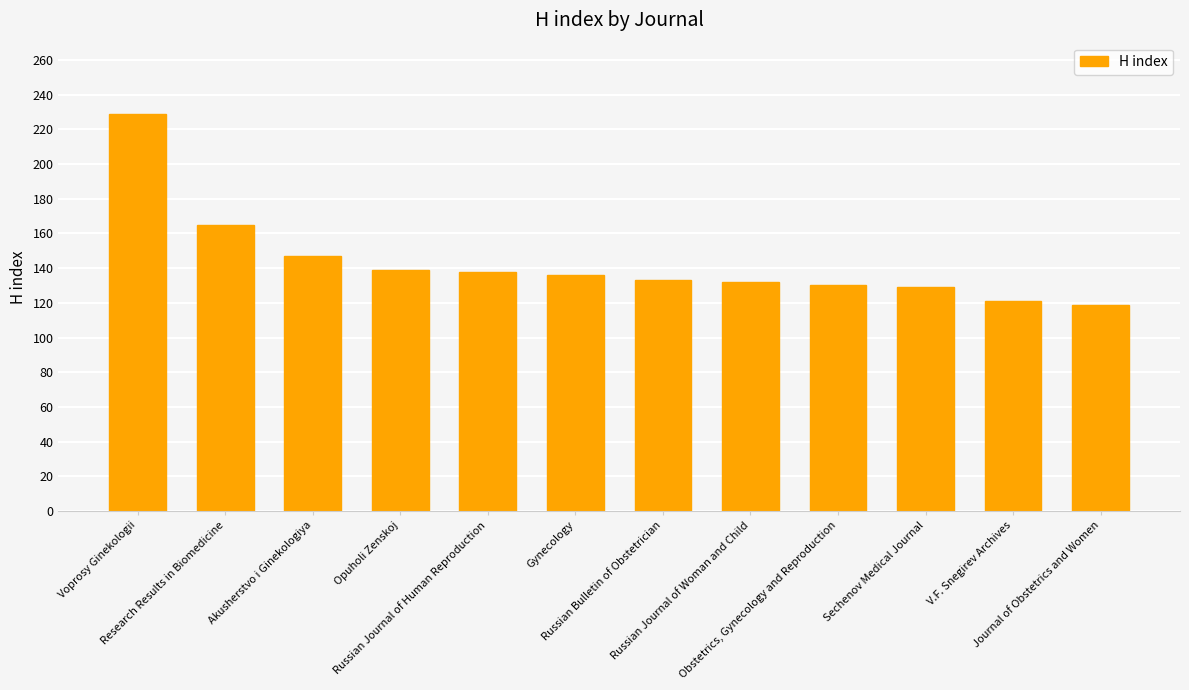

At which label does the data first exceed 136?

Voprosy Ginekologii